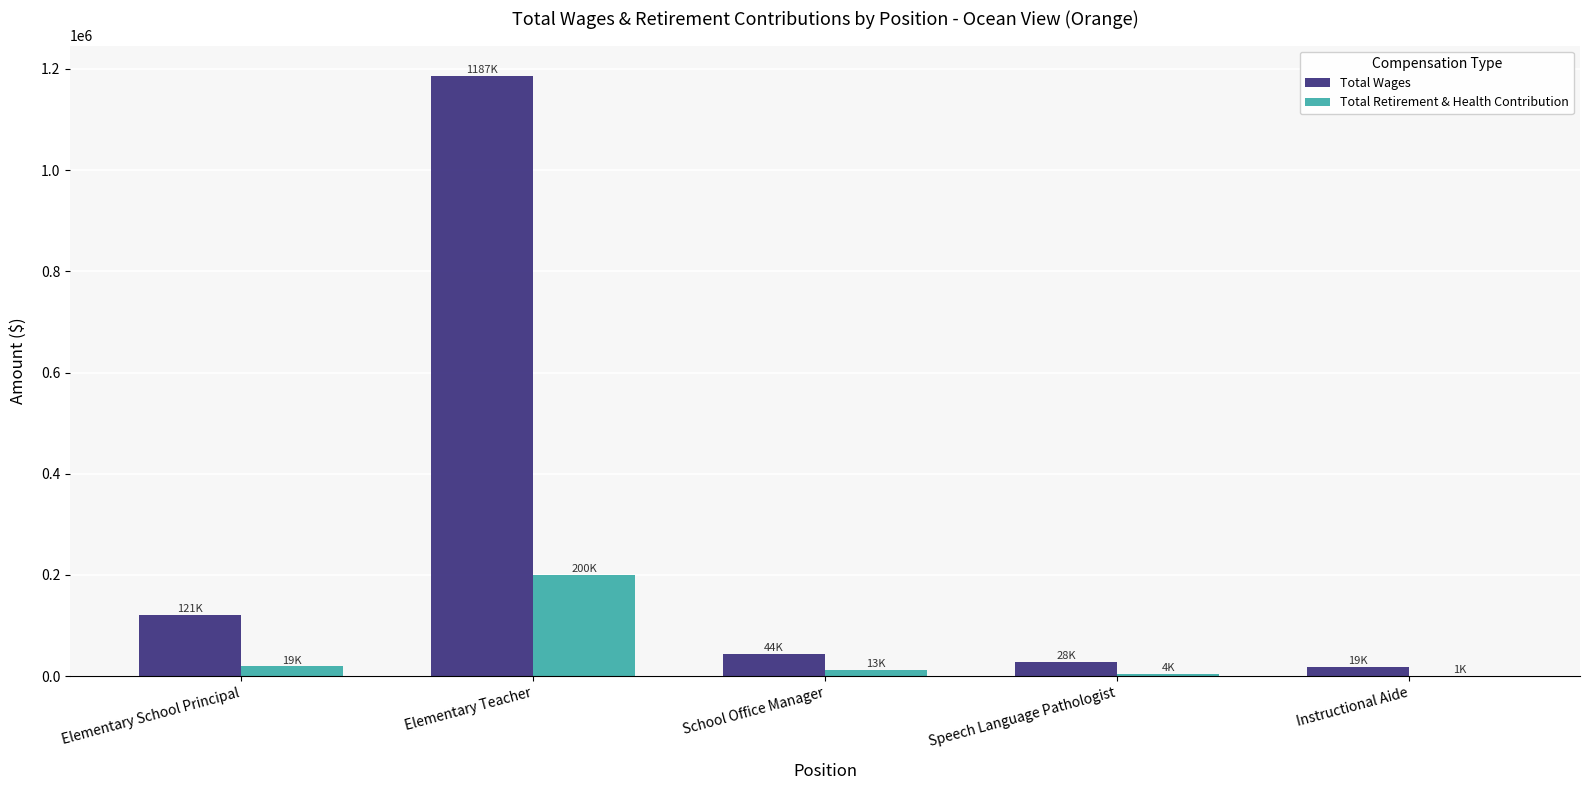

What is the total value across all series at Elementary School Principal?

139920